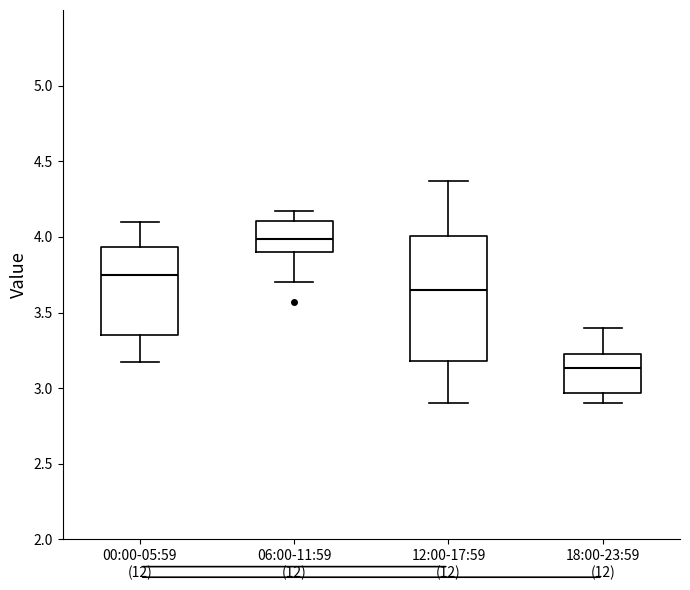

Where does the lower whisker of the box for 00:00-05:59 (12) end on the y-axis? The values are not printed on the chart, so give them approximately, as read against the axis.

3.15